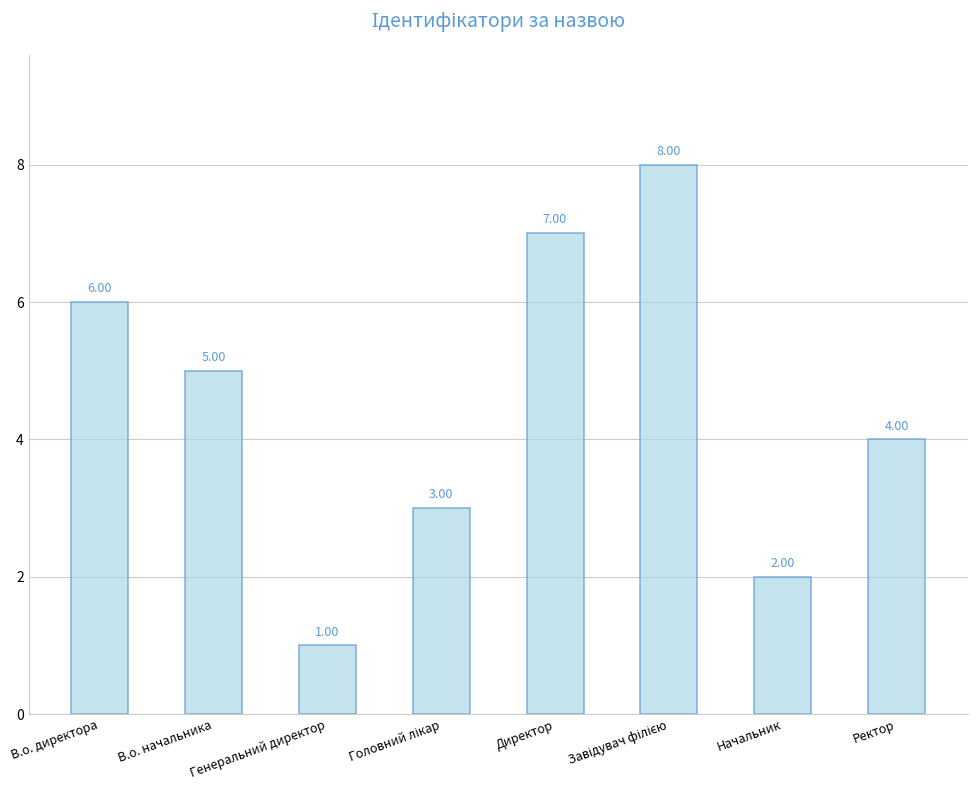

At which category does the chart reach its minimum across all series?

Генеральний директор